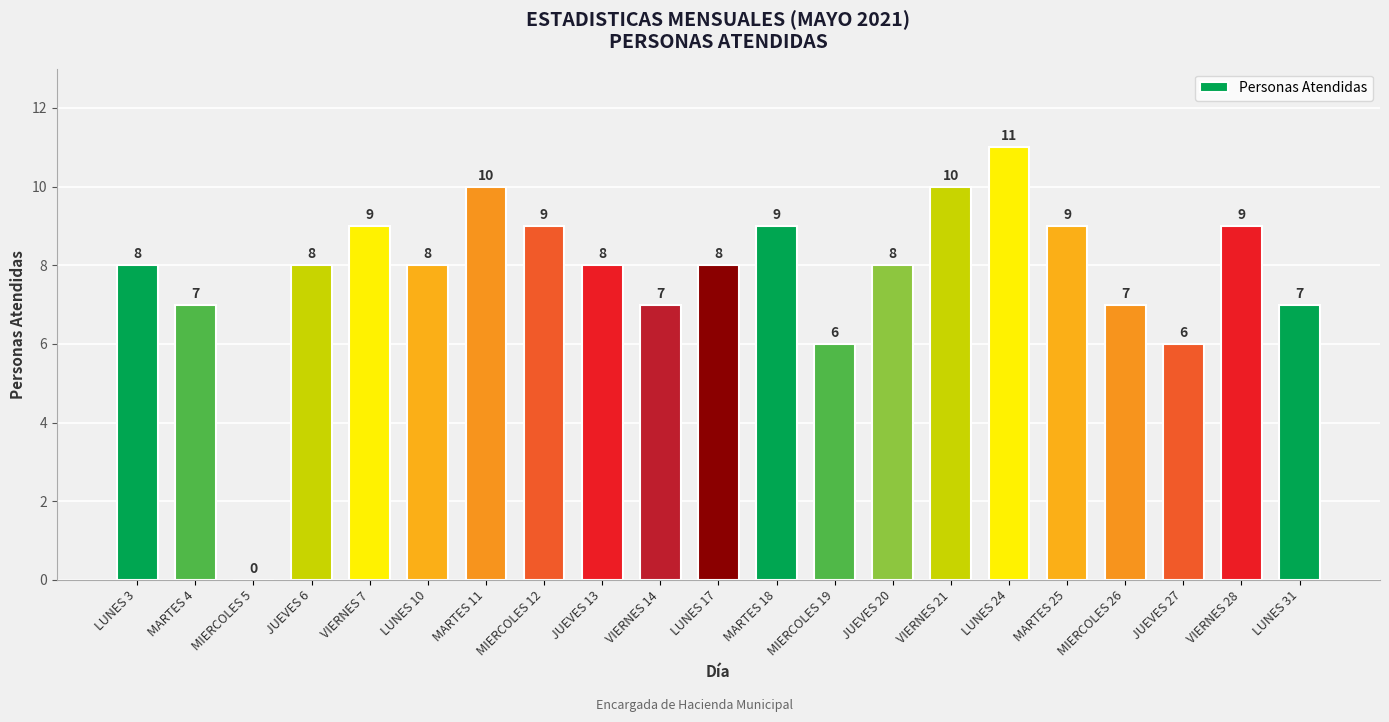

What is the ratio of the value at VIERNES 21 to the value at LUNES 31?

1.4